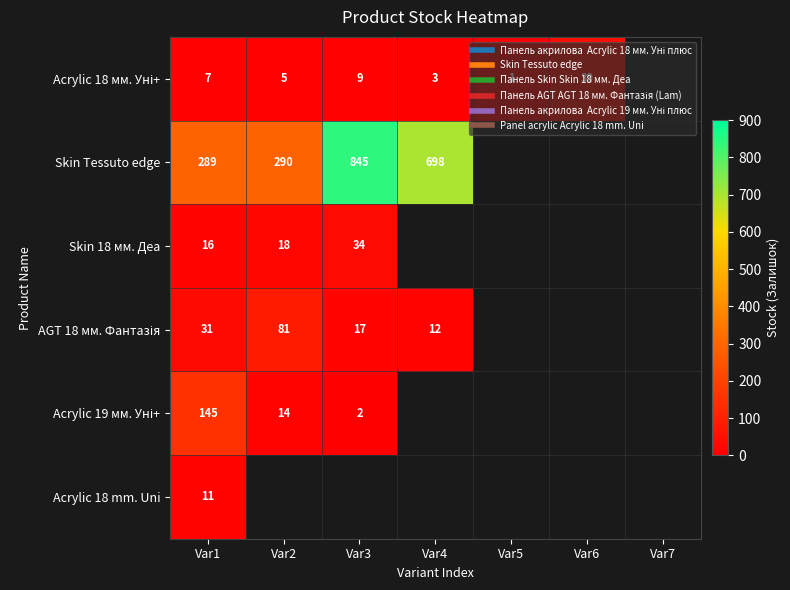

At how many categories does at least one series exceed 767?

1